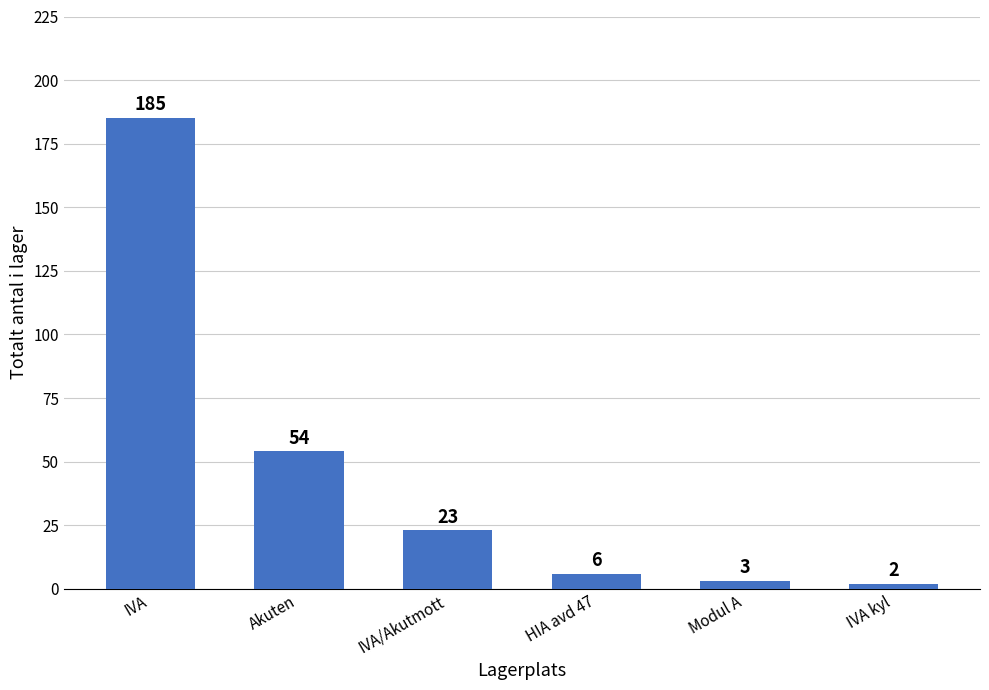

Reading left to right, extract all data points from this chart.

185	54	23	6	3	2